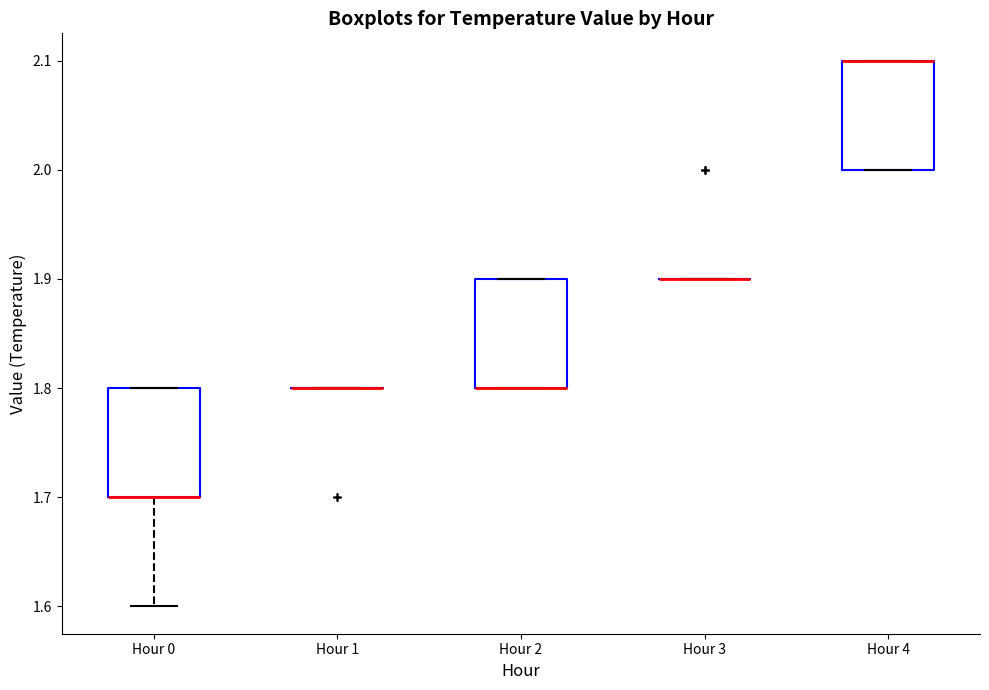

Reading left to right, read every box against the y-axis: the position of its median line, the range the box covers, and the ends of its whiskers. The values are not printed on the chart, so give them approximately, as read against the axis.

Hour 0: median 1.7 (drawn on the box's lower edge), box 1.7 to 1.8, whiskers 1.6 to 1.8
Hour 1: box collapsed to a line at 1.8, whiskers 1.8 to 1.8
Hour 2: median 1.8 (drawn on the box's lower edge), box 1.8 to 1.9, whiskers 1.8 to 1.9
Hour 3: box collapsed to a line at 1.9, whiskers 1.9 to 1.9
Hour 4: median 2.1 (drawn on the box's upper edge), box 2.0 to 2.1, whiskers 2.0 to 2.1